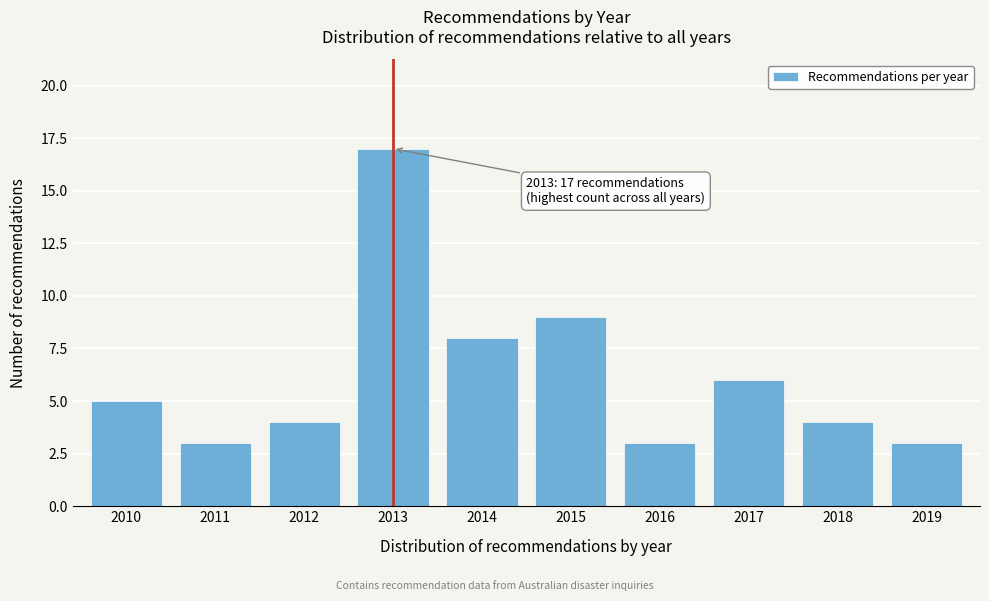

Reading left to right, extract all data points from this chart.

5	3	4	17	8	9	3	6	4	3